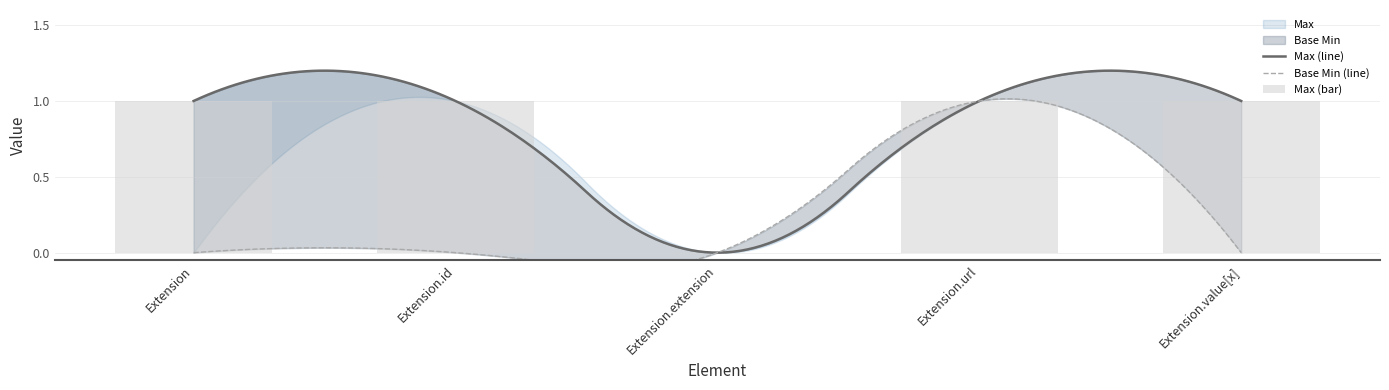

Rank the categories by value from lowest to highest.

Extension.extension, Extension, Extension.id, Extension.url, Extension.value[x]